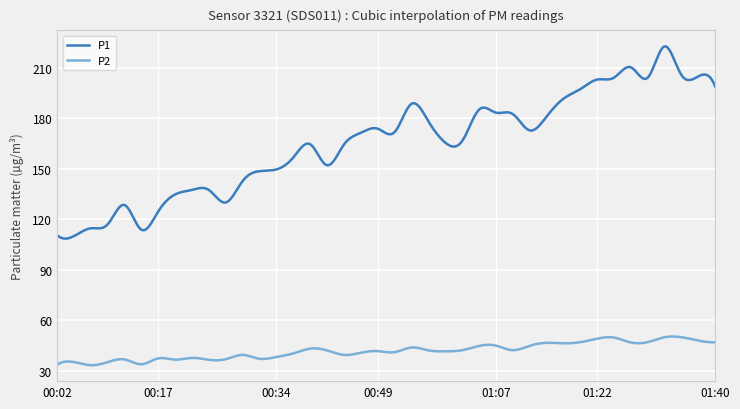

What is the difference between the maximum and minimum values in the P2 series?

17.1